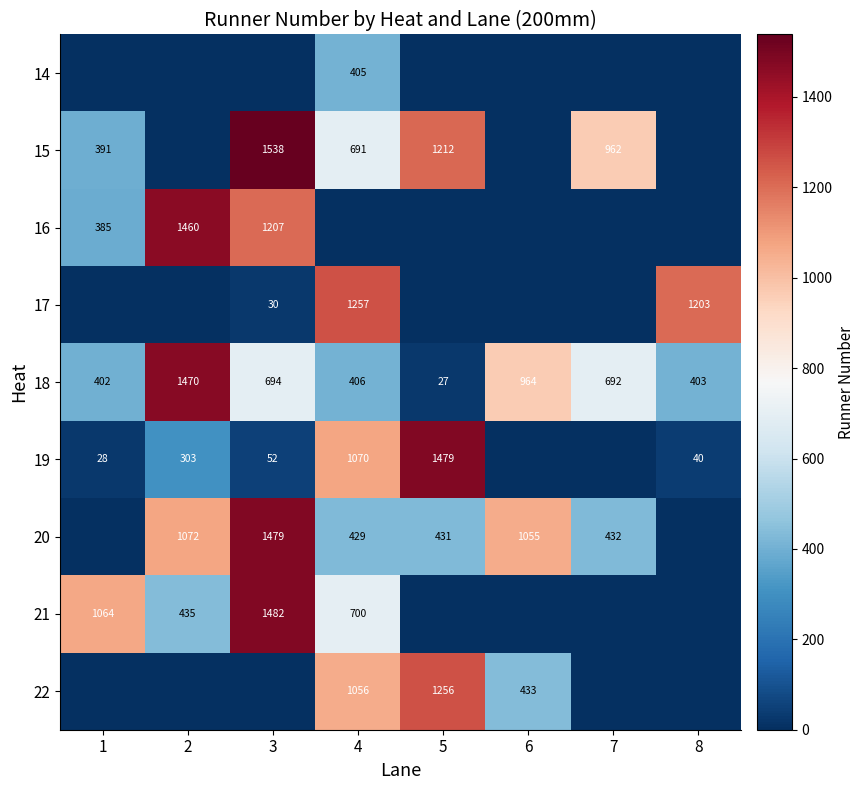

What is the highest value of the 18 series?

1470